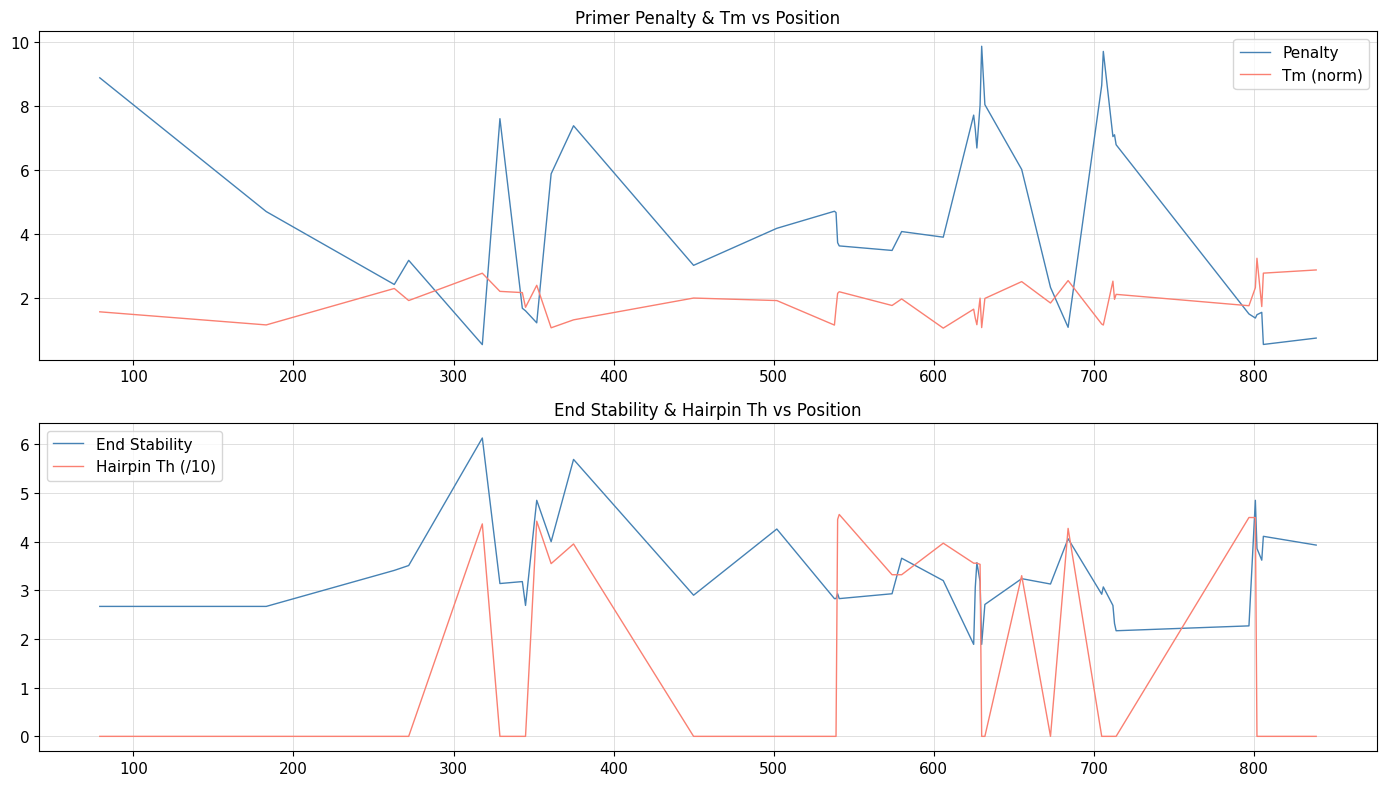

What is the sum of all Tm (norm) values?

76.0